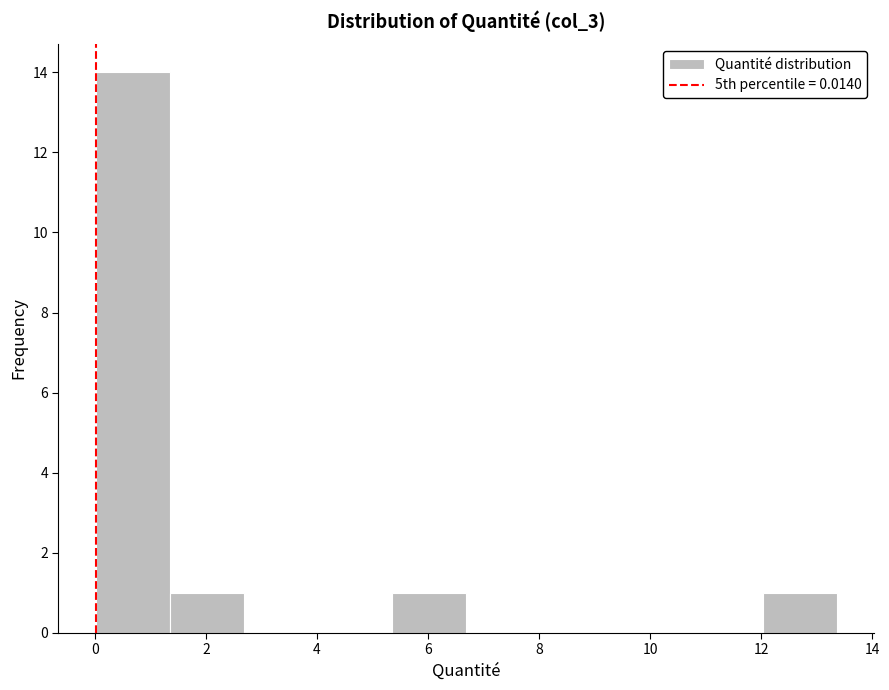

How tall is the bar that spans 5.4 to 6.6 on the x-axis? Neither the bar edges nor the heights are printed on the chart, so give them approximately, as read against the axes.

1